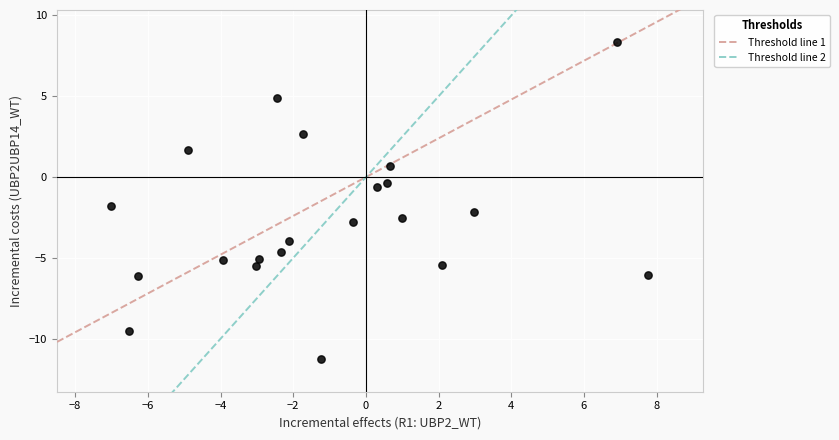

What Y value in the scatter plot is closest to -1?

-0.6